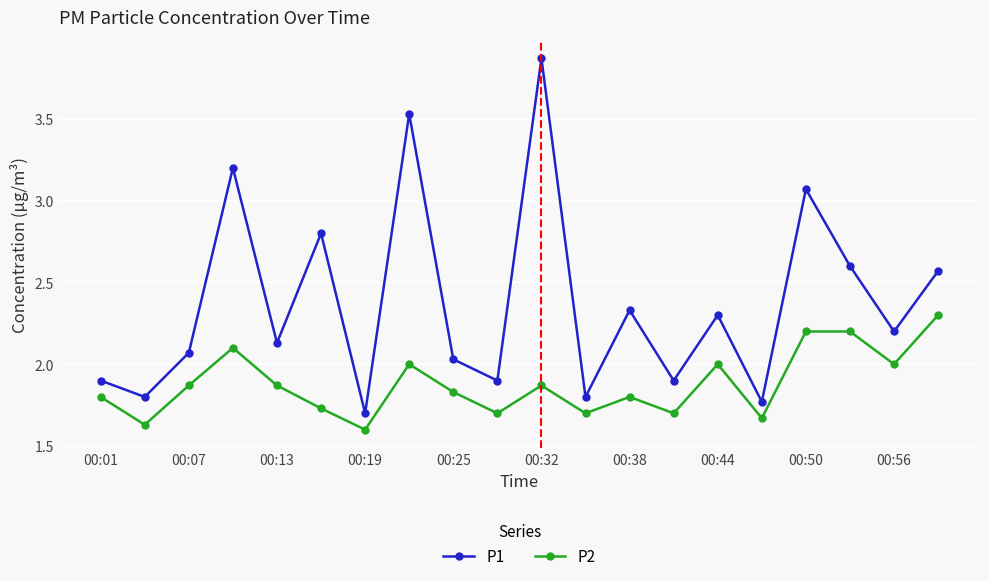

Rank the series by their maximum value, from highest to lowest.

P1, P2